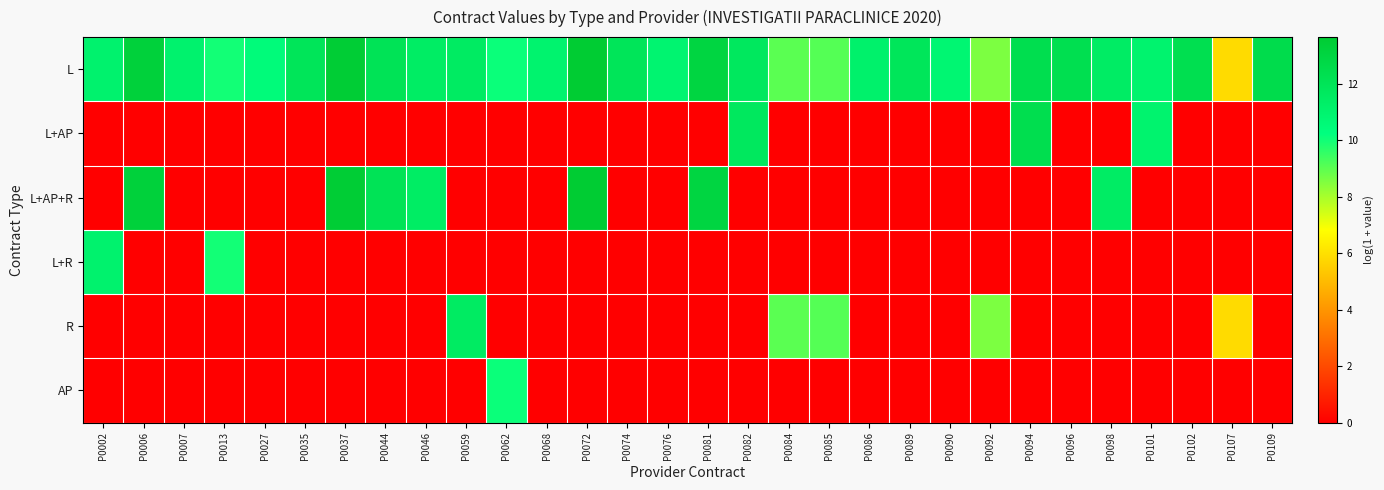

What is the total value across all series at P0076?

10.9